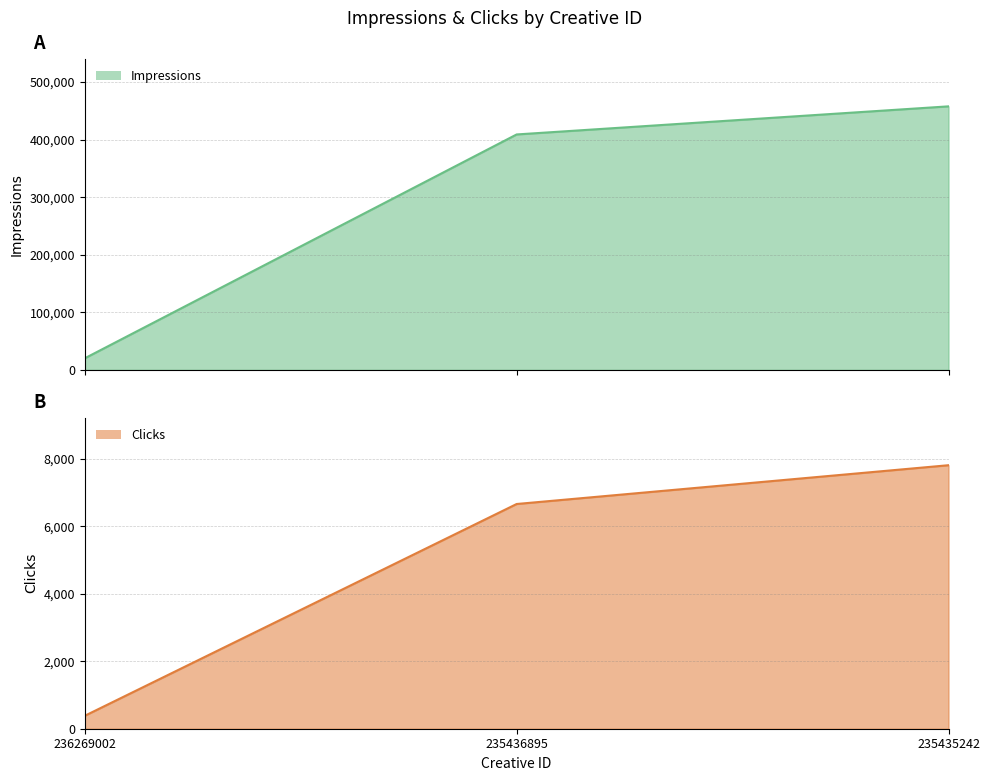

List the labels in order of Impressions value, smallest first.

236269002, 235436895, 235435242